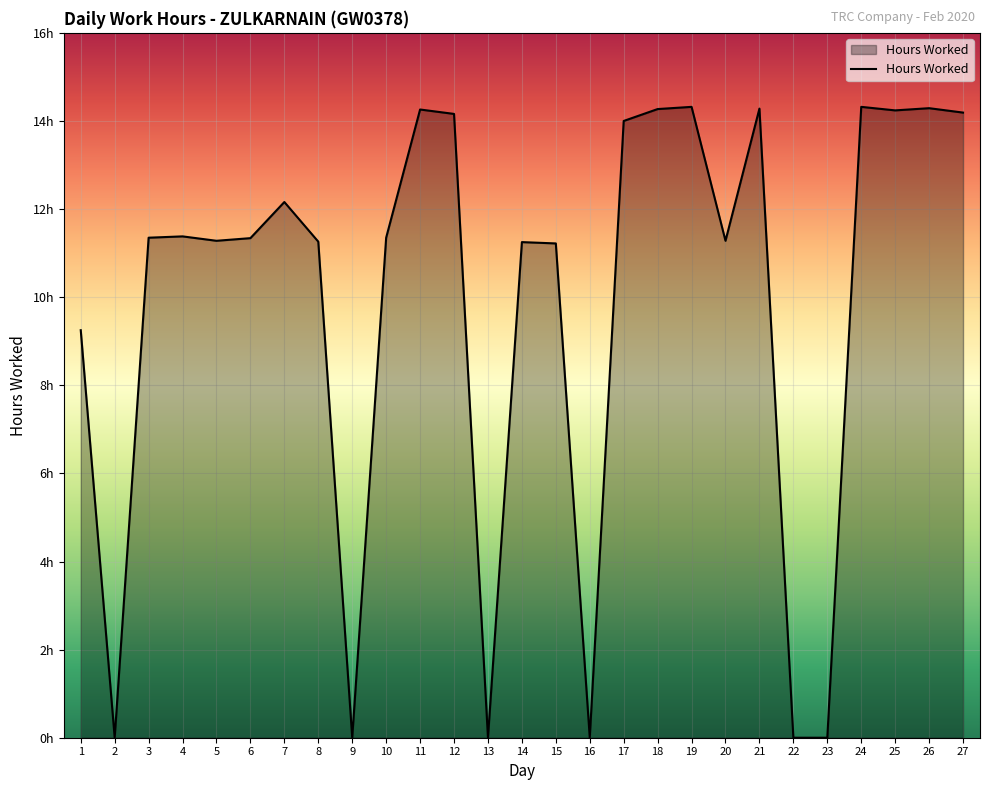

Which has a higher value, 1 or 19?

19